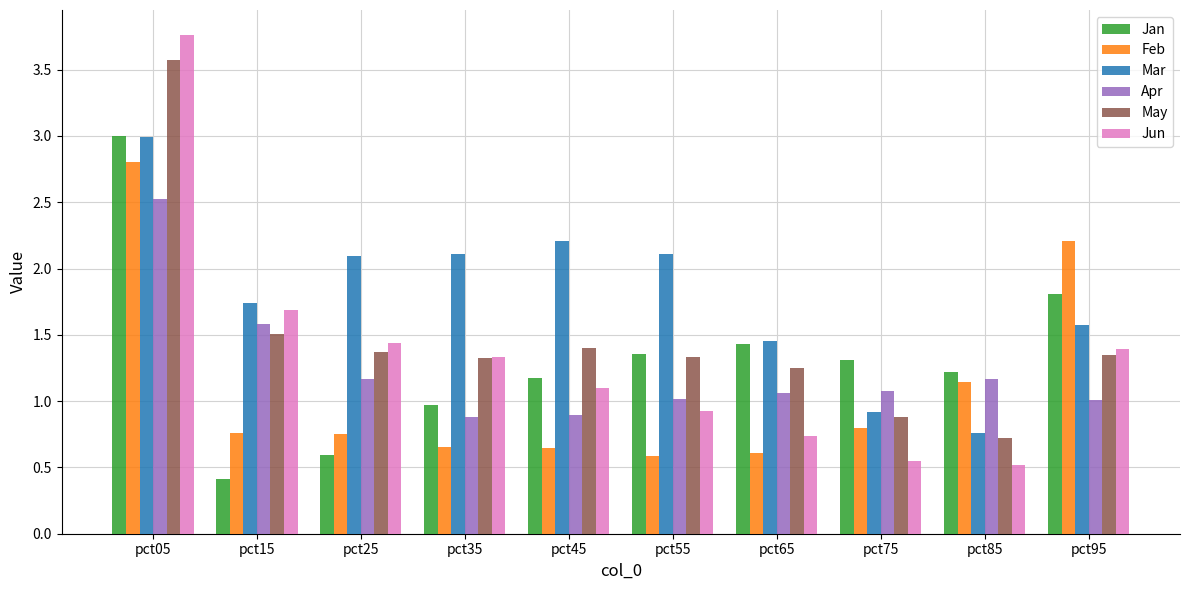

Where does the Mar series first go above 2?

pct05